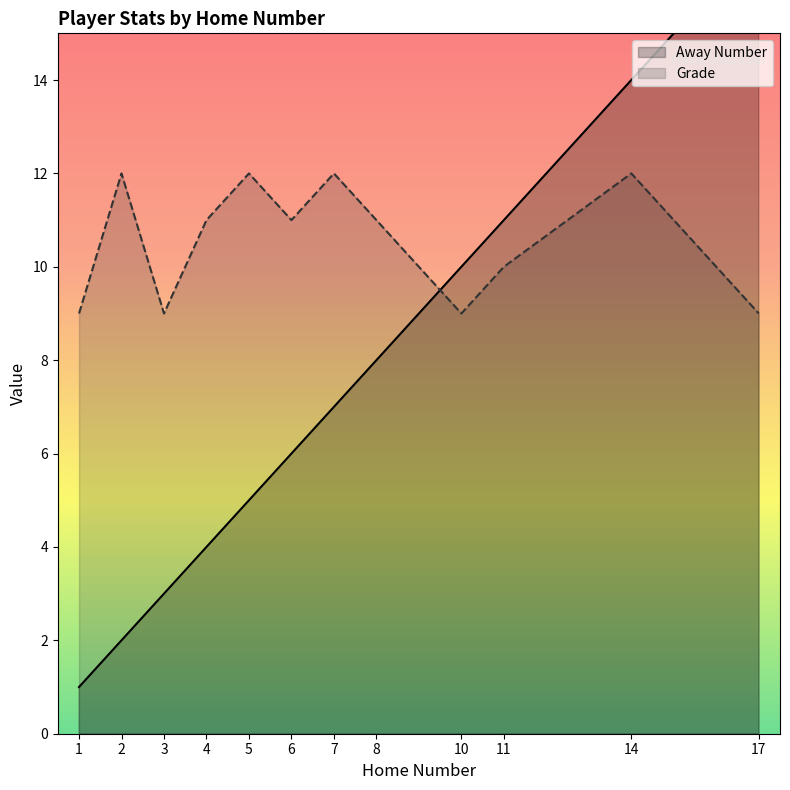

What is the maximum value shown in the chart?

17